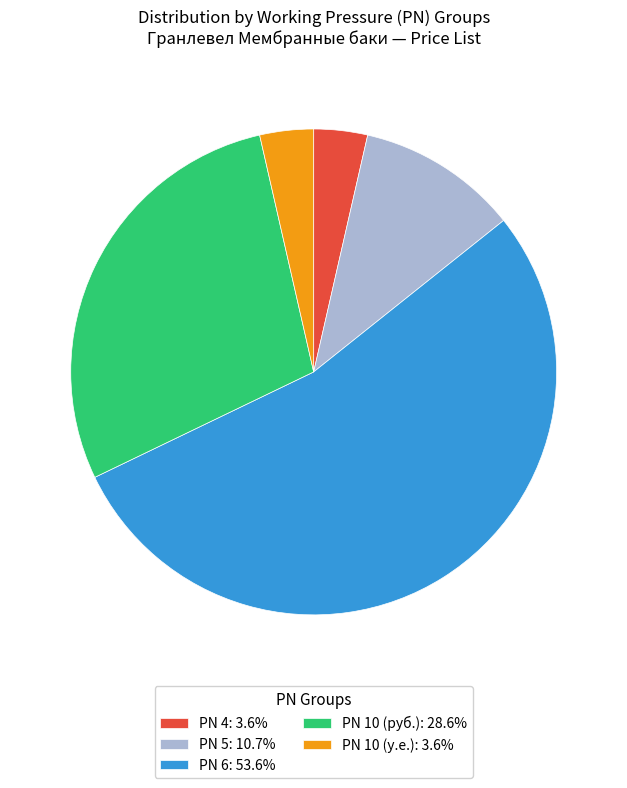

Approximately how many times larger is the value at PN 6: 53.6% compared to PN 10 (руб.): 28.6%?

1.9